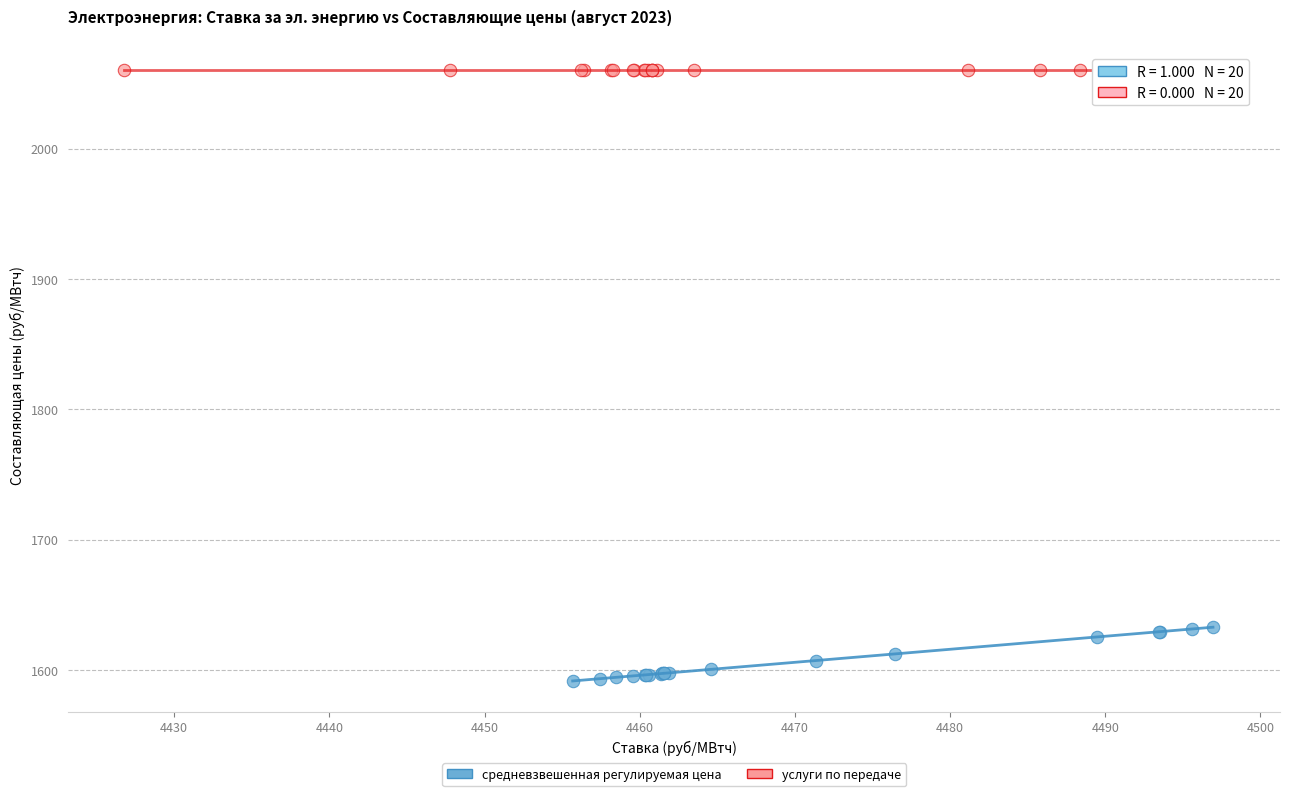

What are all the series names shown in the legend?

средневзвешенная регулируемая цена, услуги по передаче